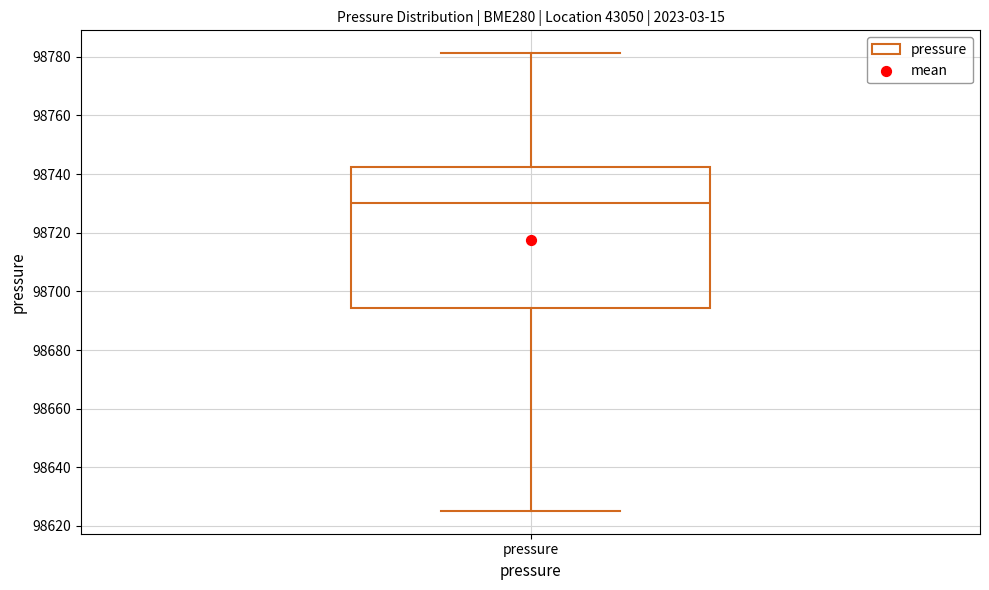

Transcribe this box plot: give where the median line is, the range the box spans, and where the two whiskers end, as read against the y-axis. The values are not printed on the chart, so give them approximately, as read against the axis.

median 98730, box 98694 to 98742, whiskers 98626 to 98782